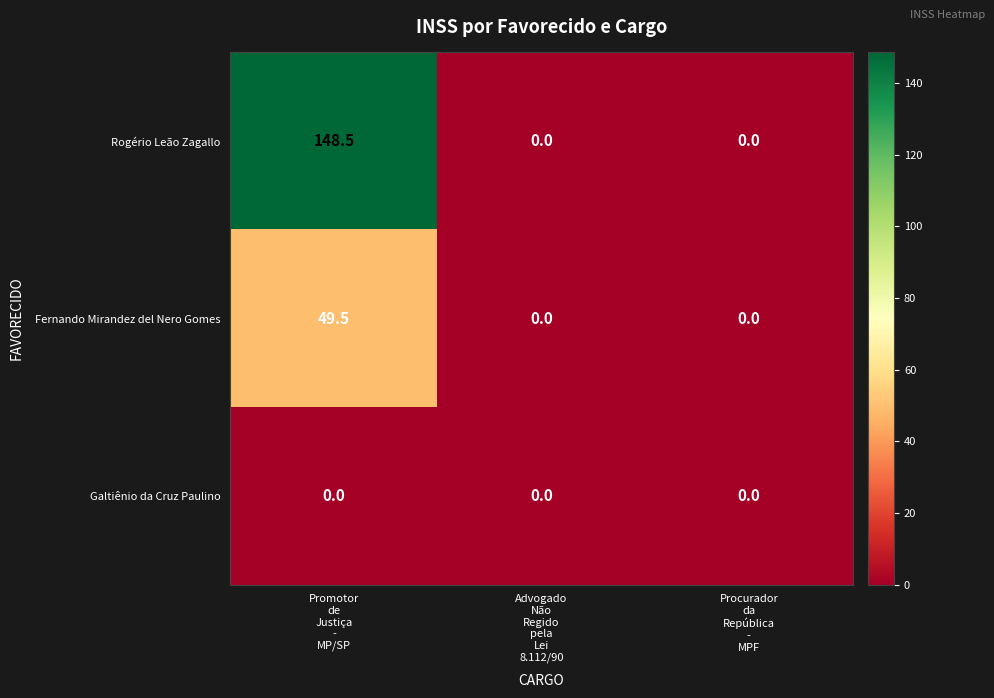

What is the average value of the Rogério Leão Zagallo series?

49.5